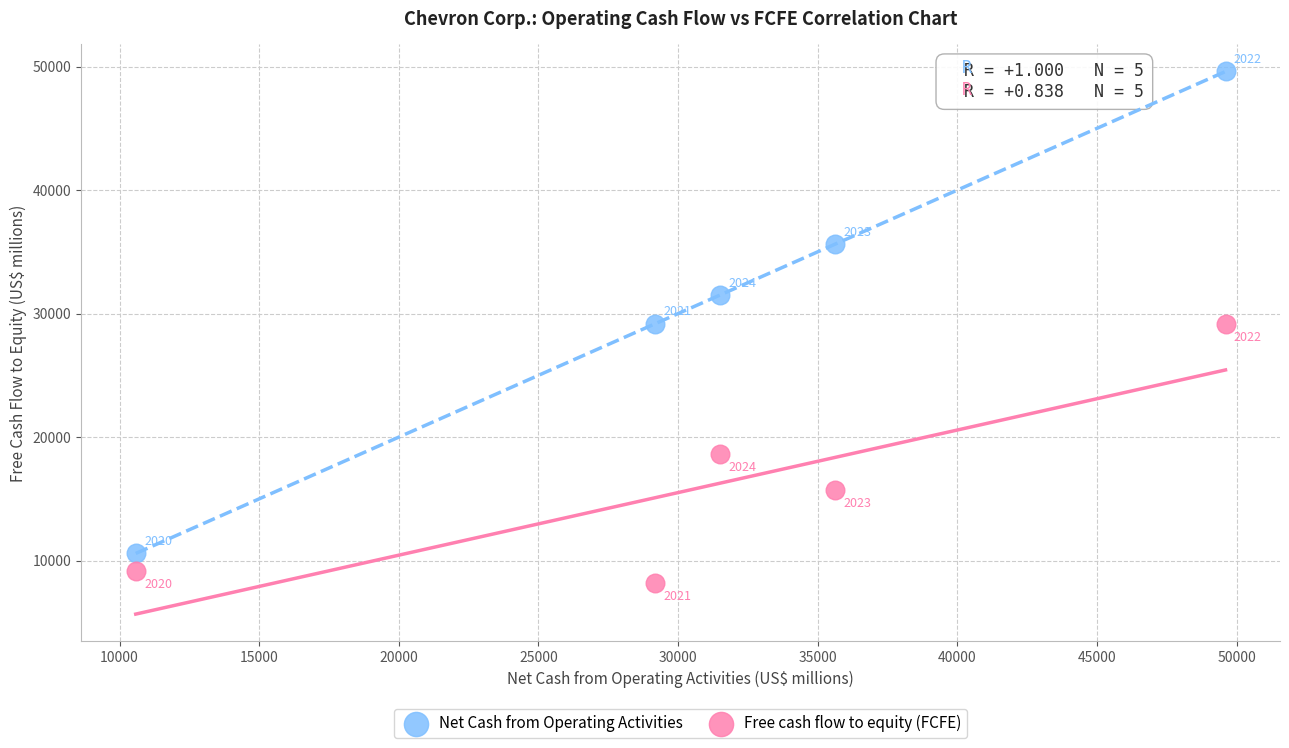

Which series has the widest spread of Y values?

Net Cash from Operating Activities